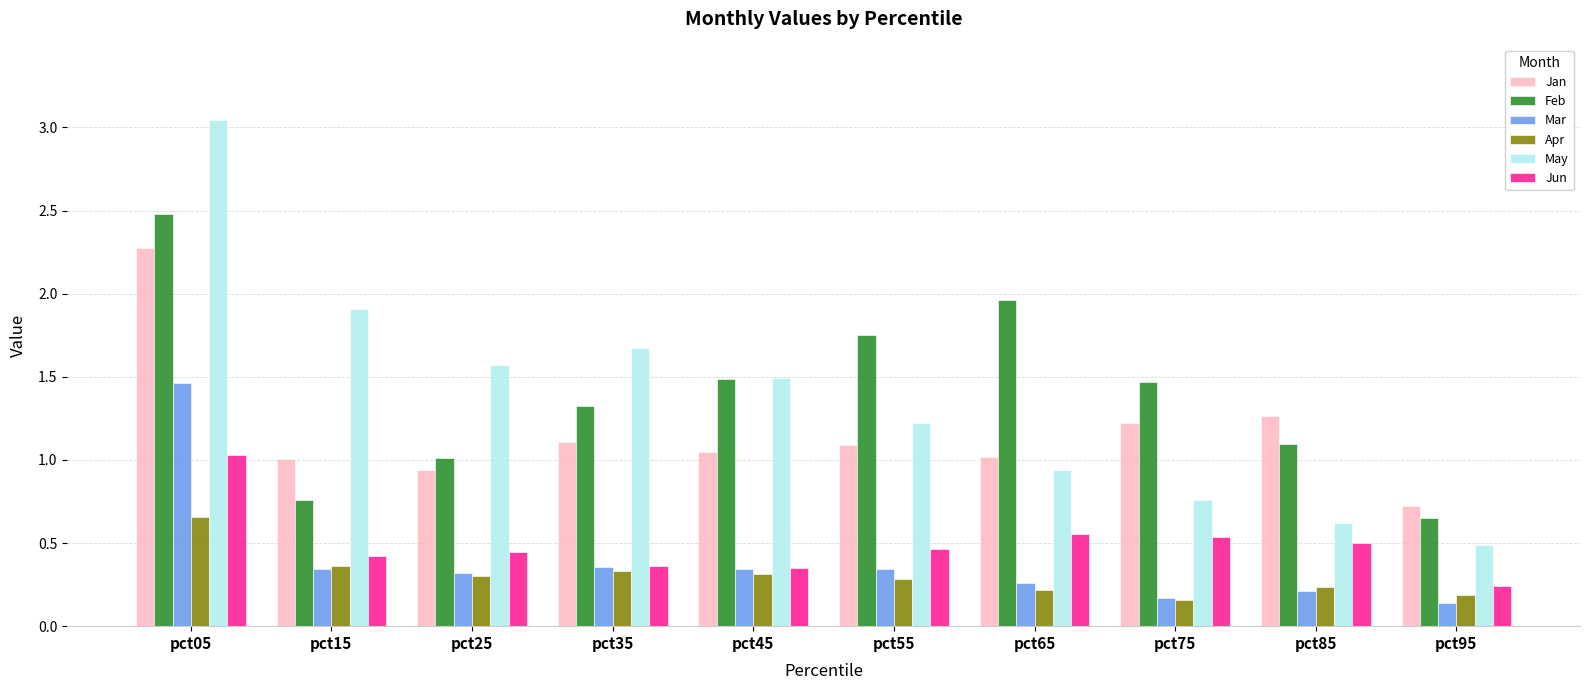

The Jun series shows 1.7 at pct05. True or false?

False